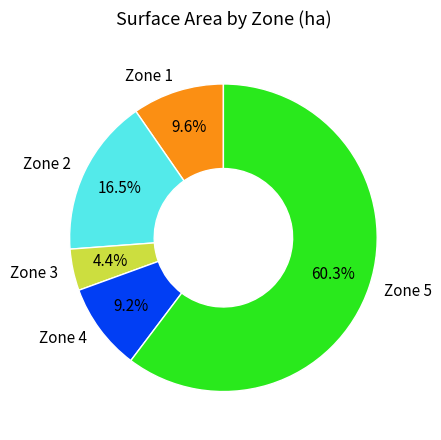

True or false: Zone 5 accounts for 66% of the total.

False